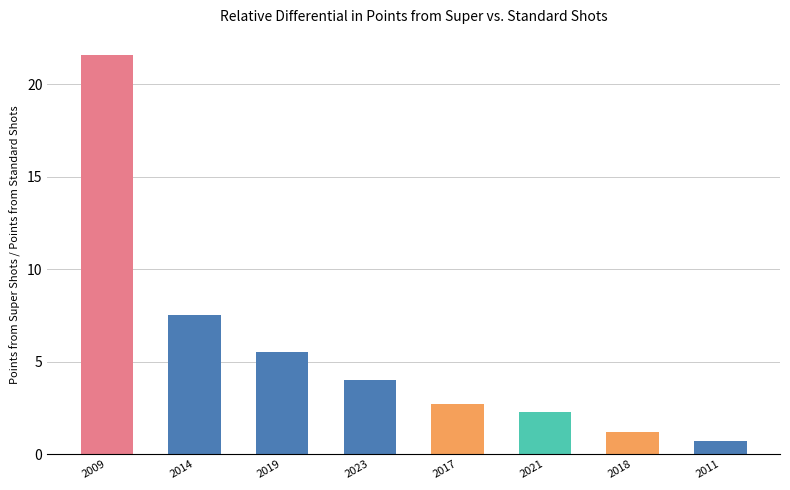

The value at 2014 is 3.9. True or false?

False